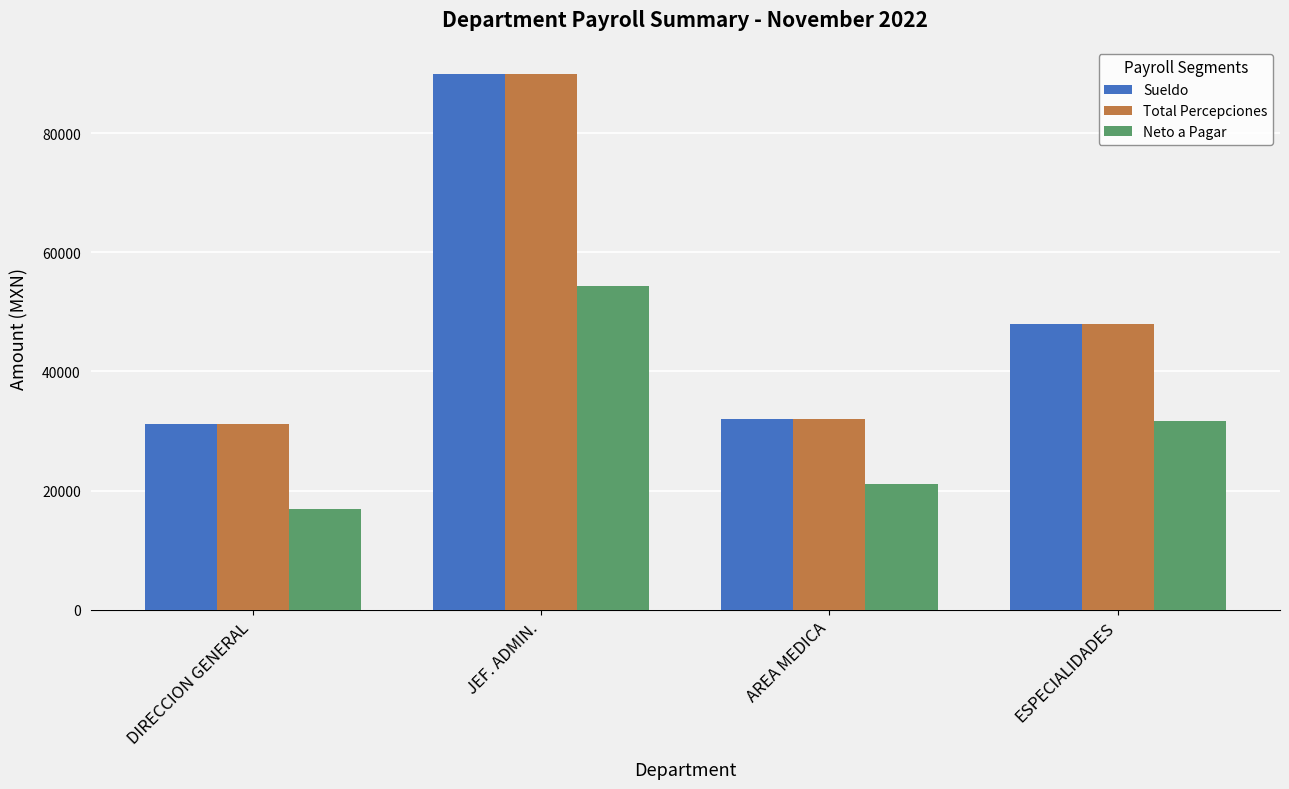

Does the chart contain stacked bars?

No